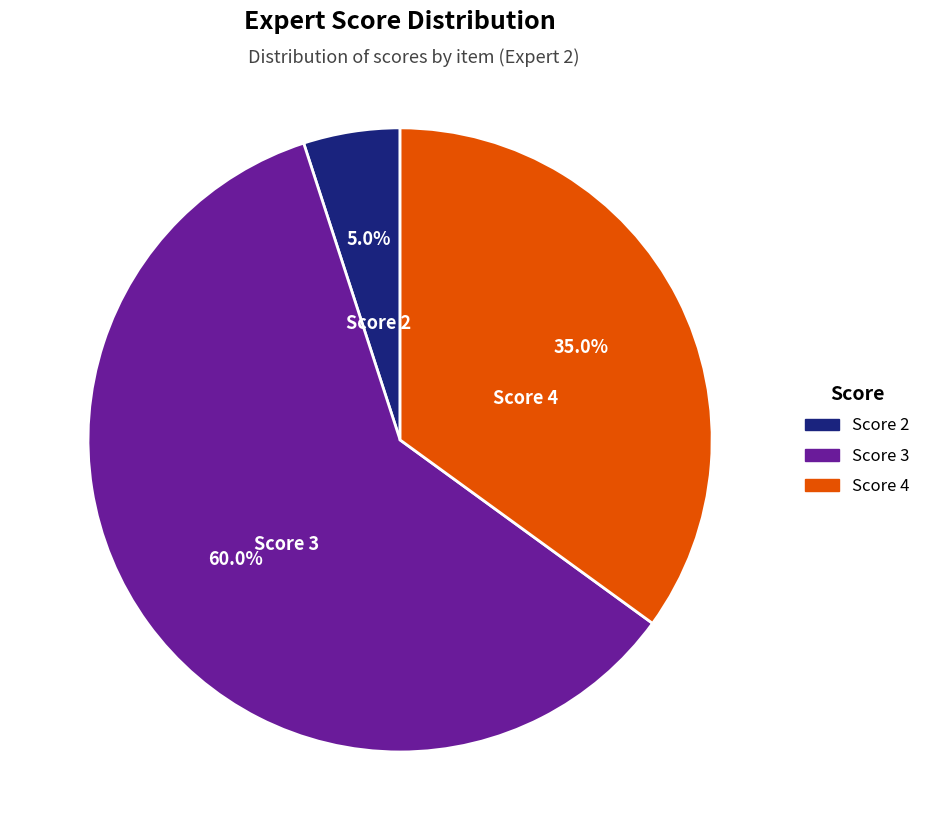

Count the number of slices in the pie.

3